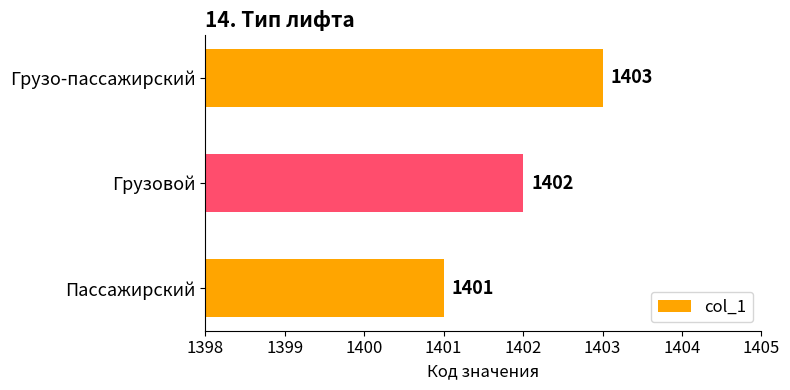

Is it true that the value at Пассажирский is 717?

False